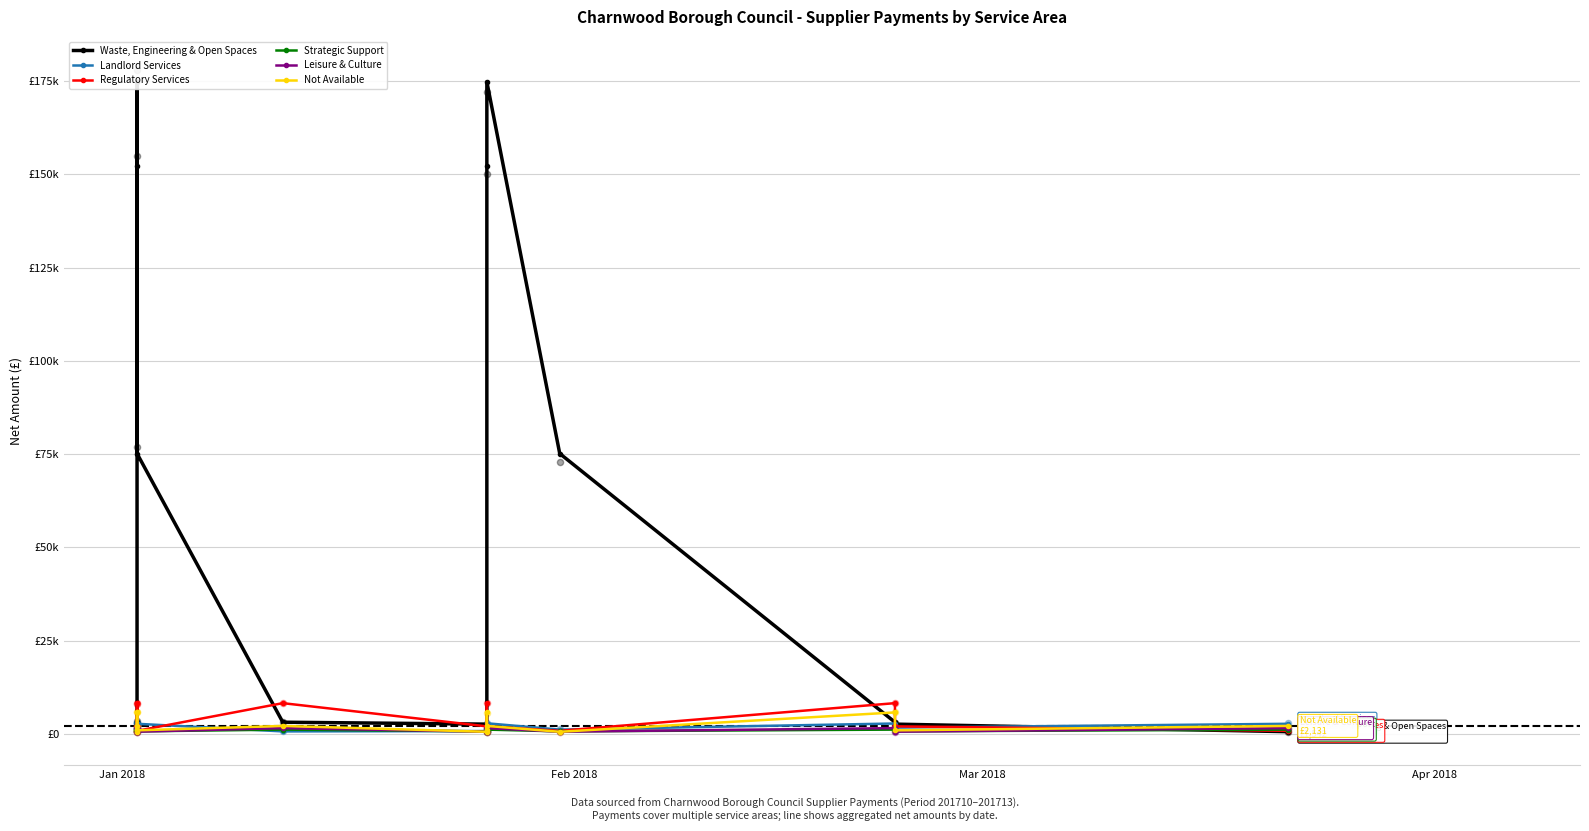

Is the value of Not Available at 5 greater than the value of Leisure & Culture at Mar 2018?

No